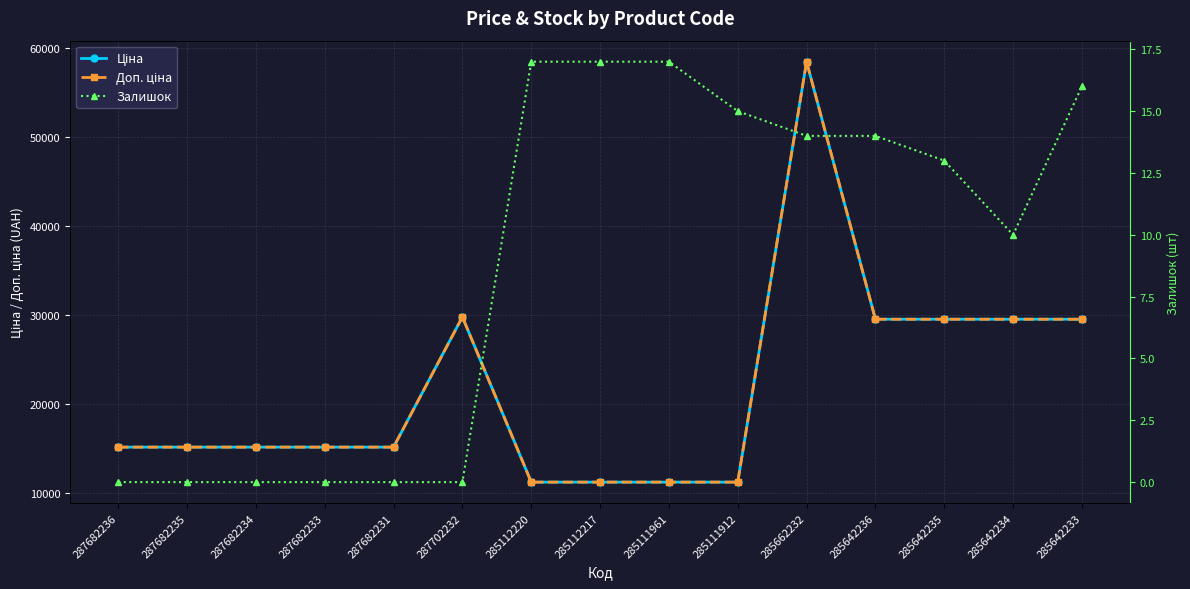

The value of Доп. ціна at 285642234 is 29491.5. True or false?

True